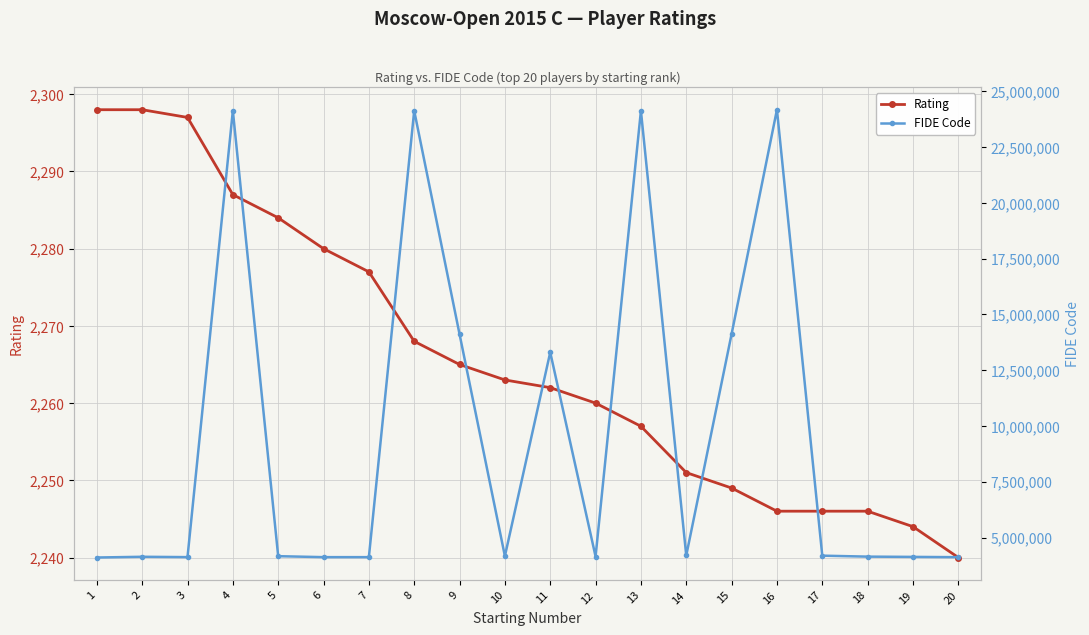

Which series has the largest range (max minus min)?

FIDE Code